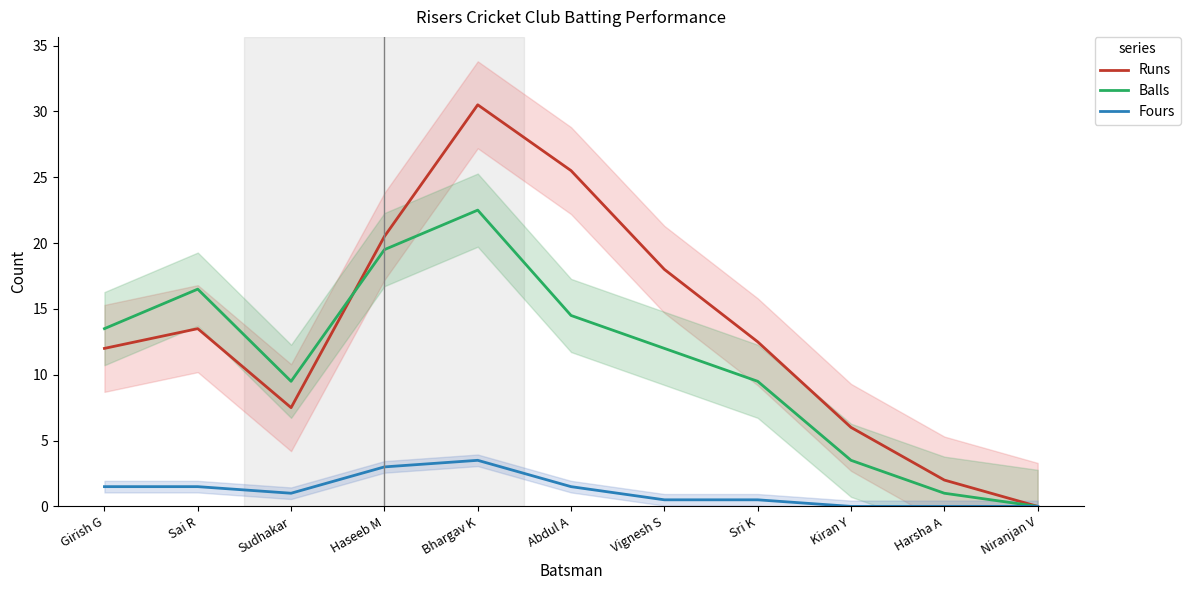

Count the number of categories in the chart.

11